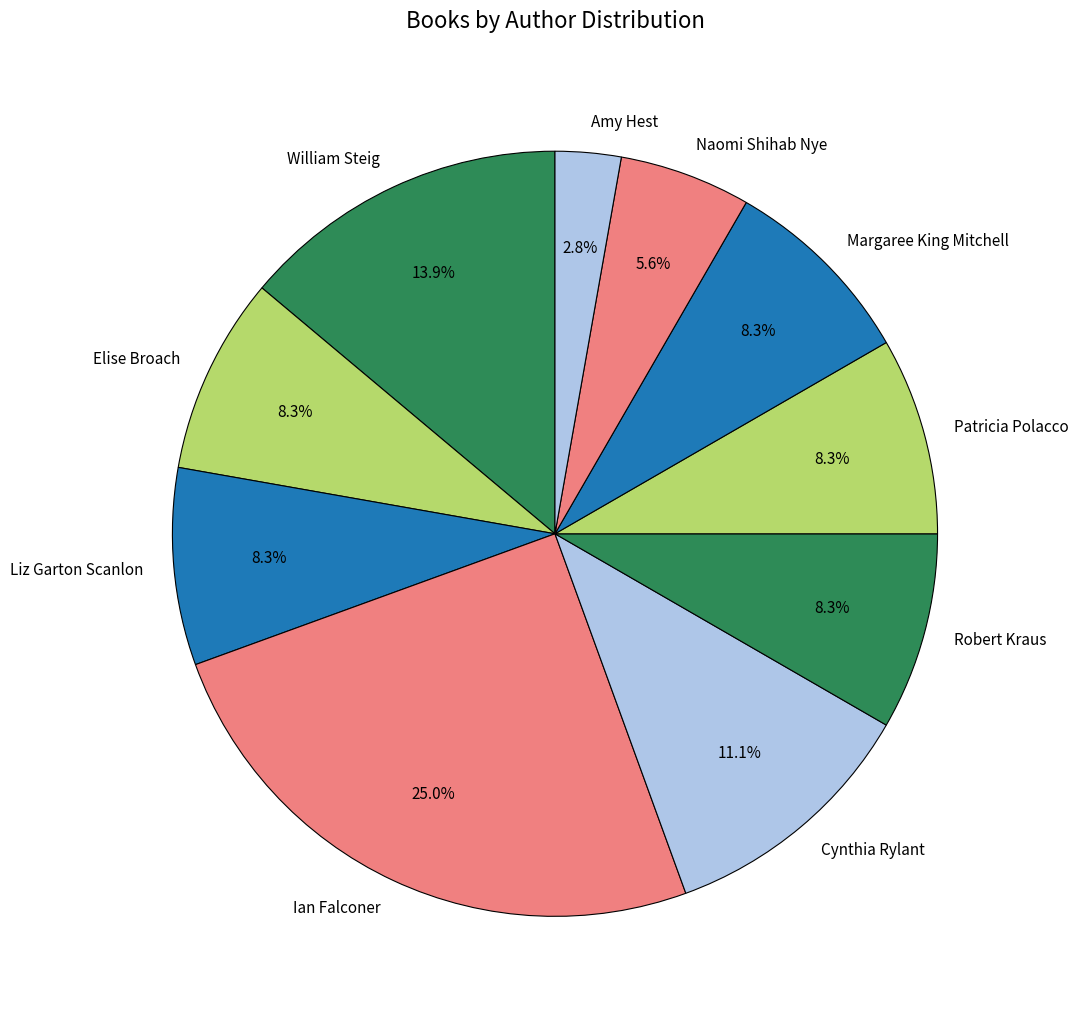

Which category has the smallest portion of the pie?

Amy Hest